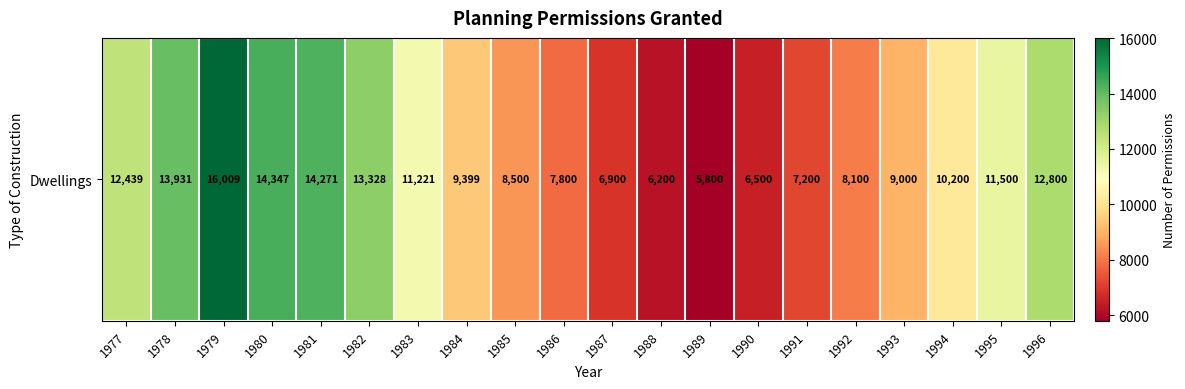

Rank the categories by value from lowest to highest.

1989, 1988, 1990, 1987, 1991, 1986, 1992, 1985, 1993, 1984, 1994, 1983, 1995, 1977, 1996, 1982, 1978, 1981, 1980, 1979